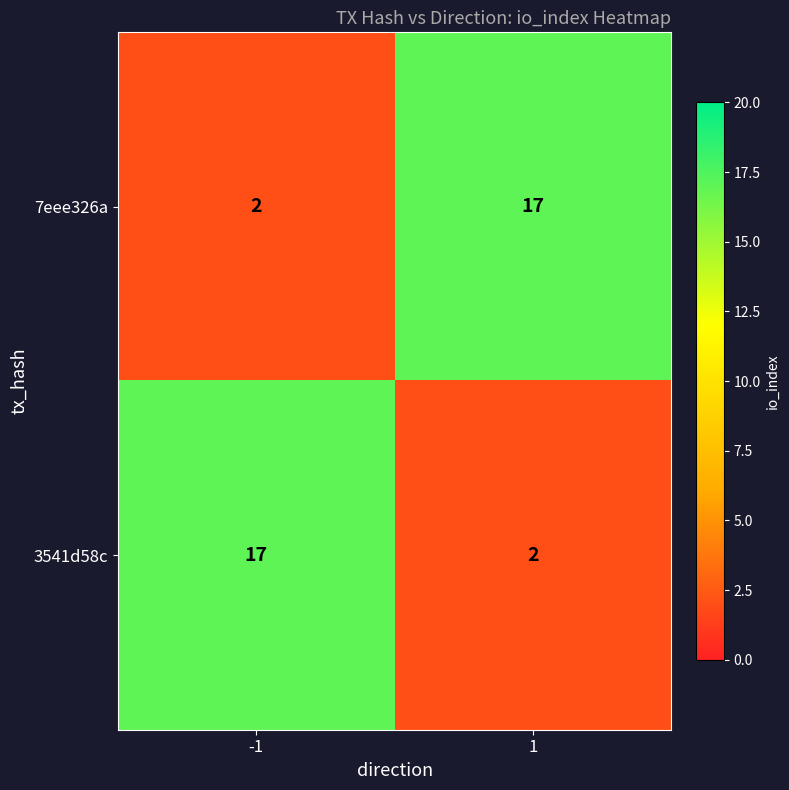

What is the spread (max minus min) of values at -1?

15